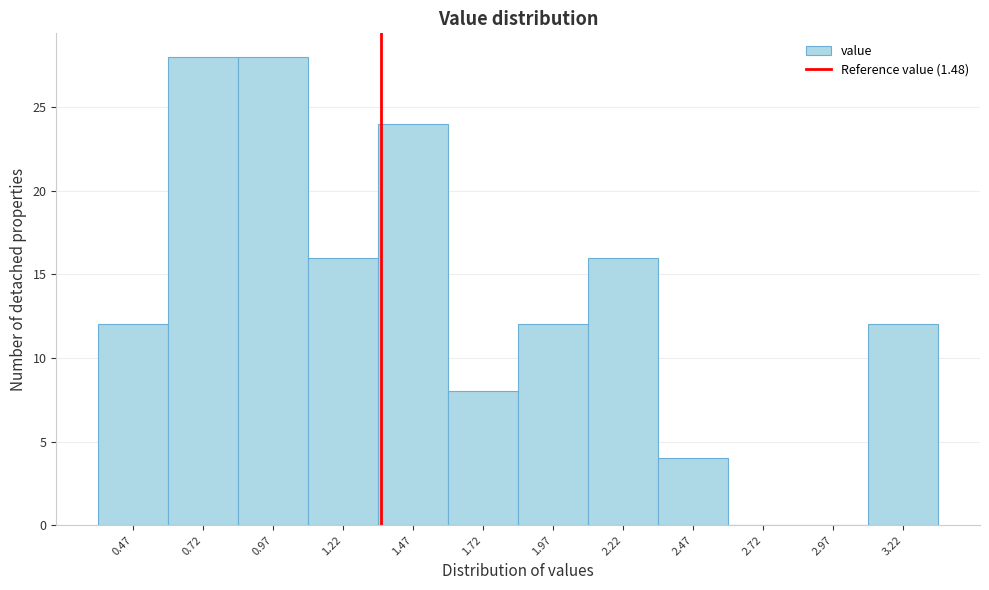

Reading left to right, transcribe all the data shown in this chart.

0.47=12	0.72=28	0.97=28	1.22=16	1.47=24	1.72=8	1.97=12	2.22=16	2.47=4	2.72=0	2.97=0	3.22=12